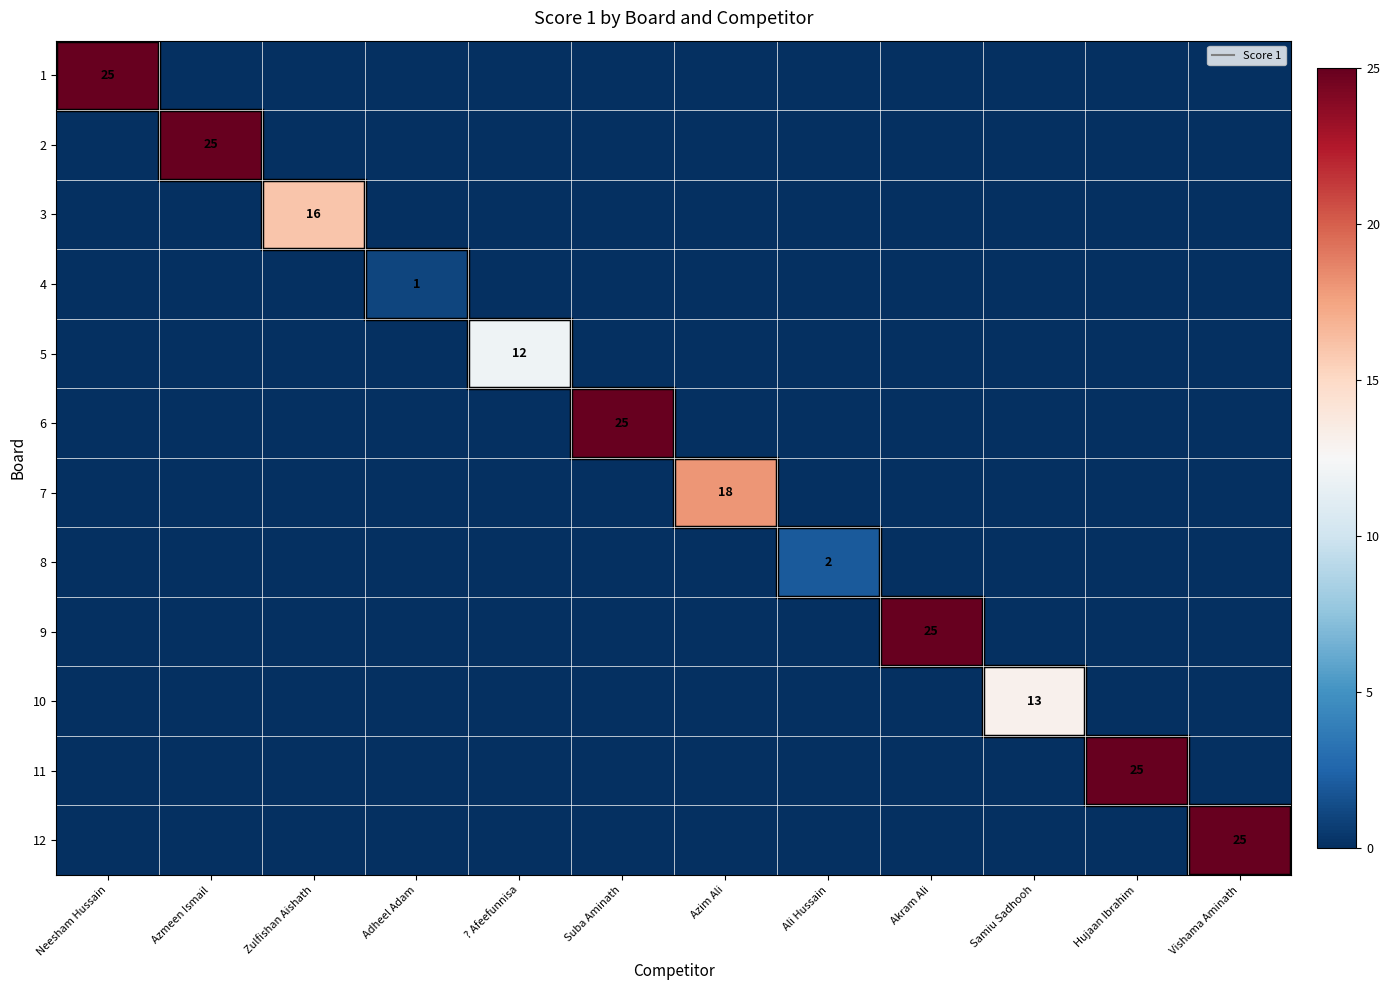

The 6 series shows 9 at Samiu Sadhooh. True or false?

False